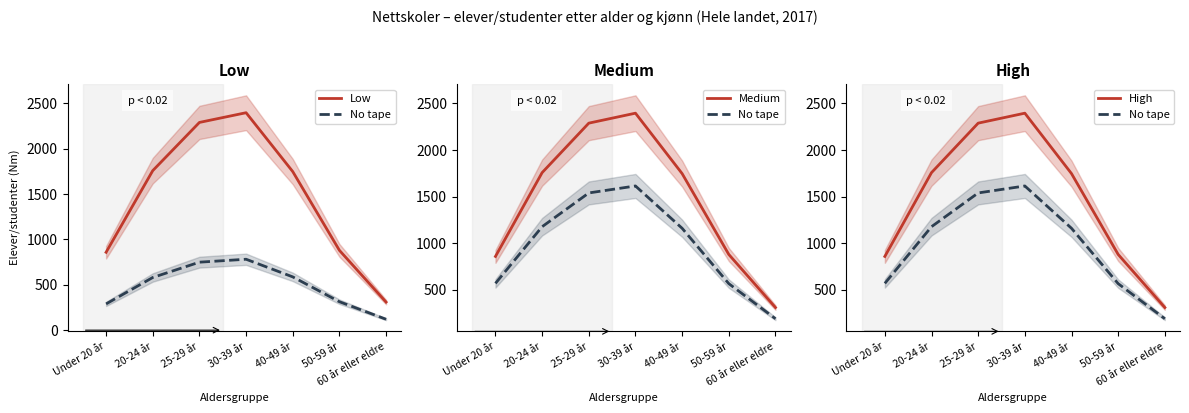

Does the chart display data point markers on the line(s)?

No